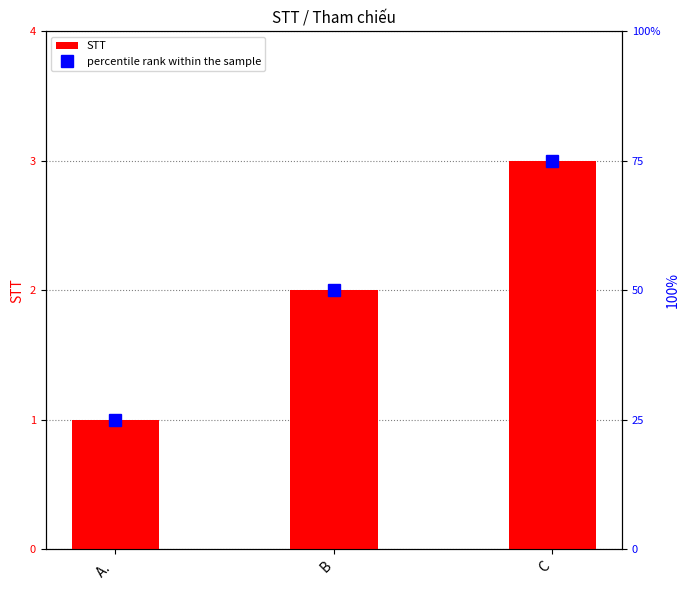

Count the number of categories in the chart.

3